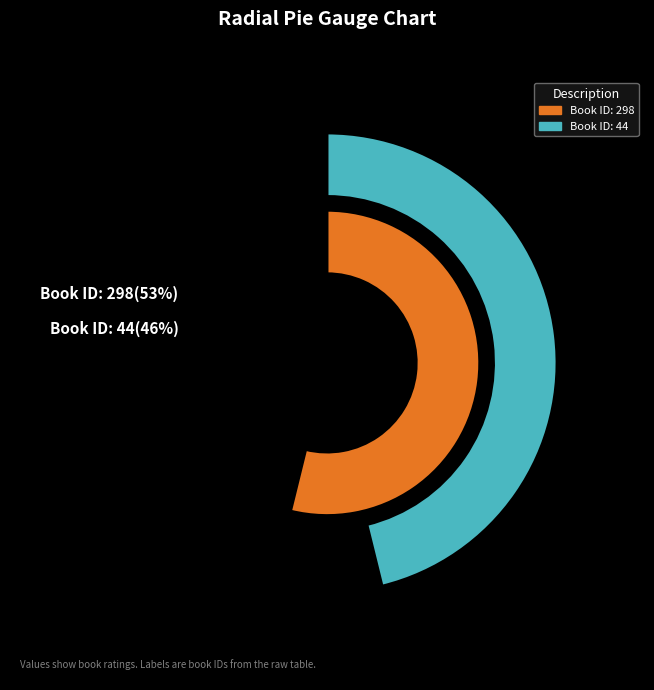

Which slice is the largest?

298